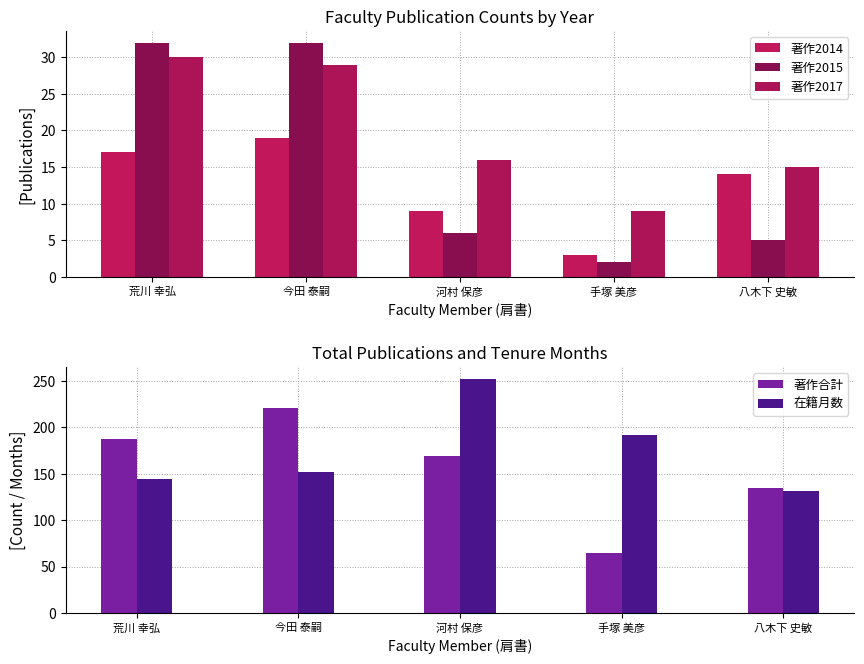

What is the average value of the 著作合計 series?

155